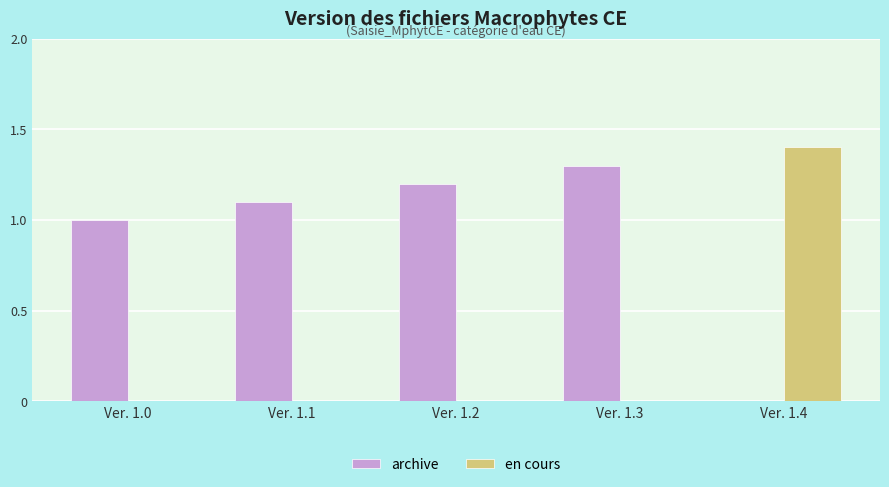

The value of en cours at Ver. 1.4 is 2.2. True or false?

False